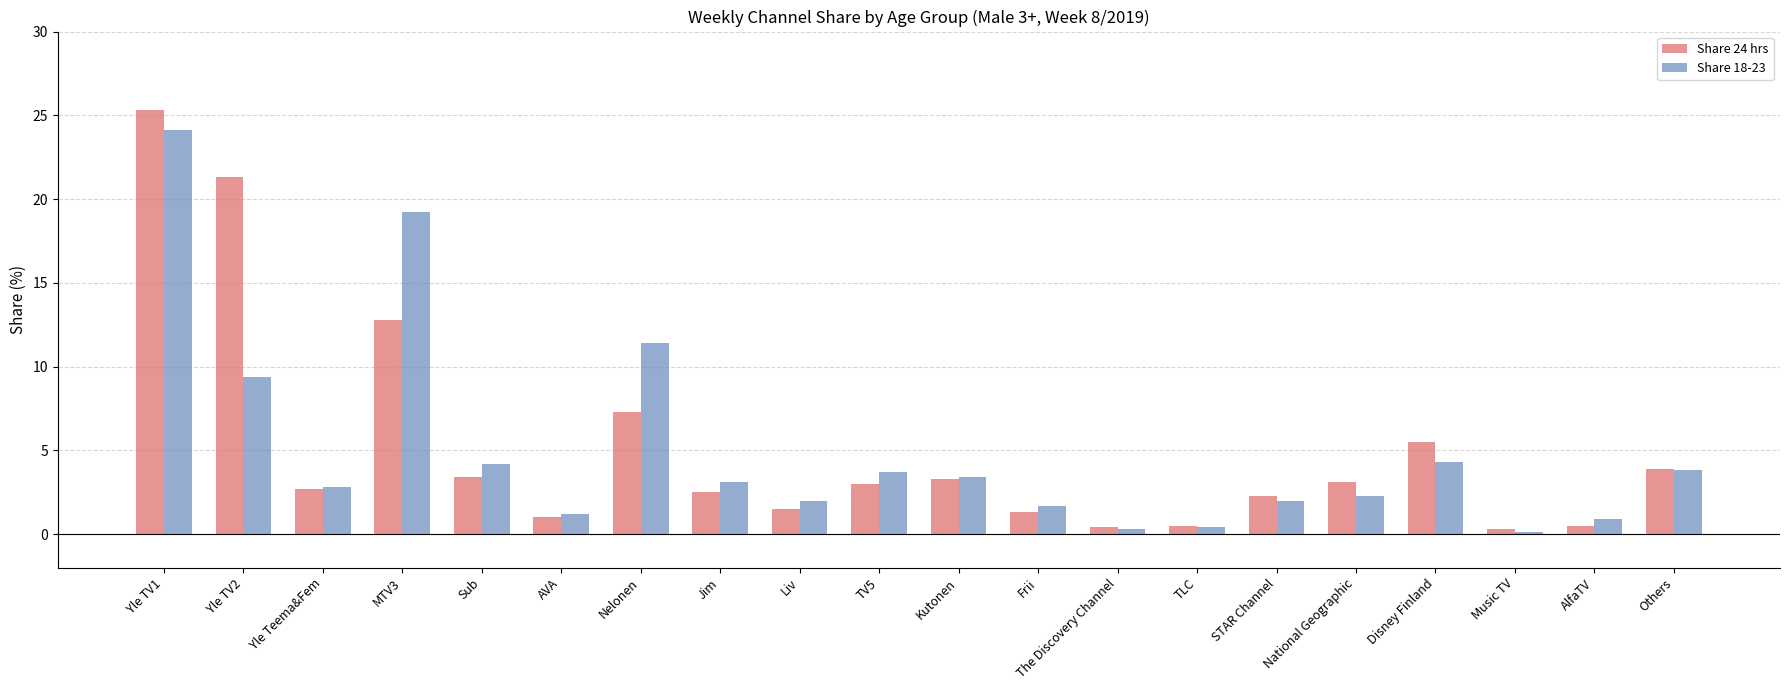

What is the label of the 1st bar from the right?

Others